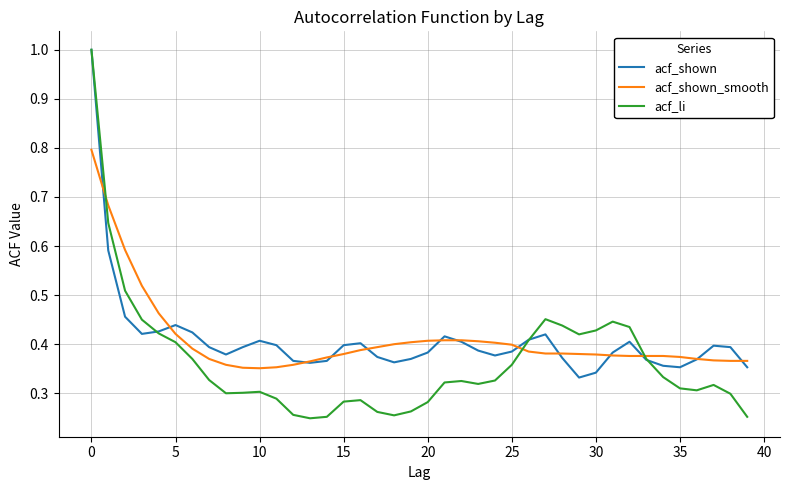

What is the highest value of the acf_shown series?

1.0